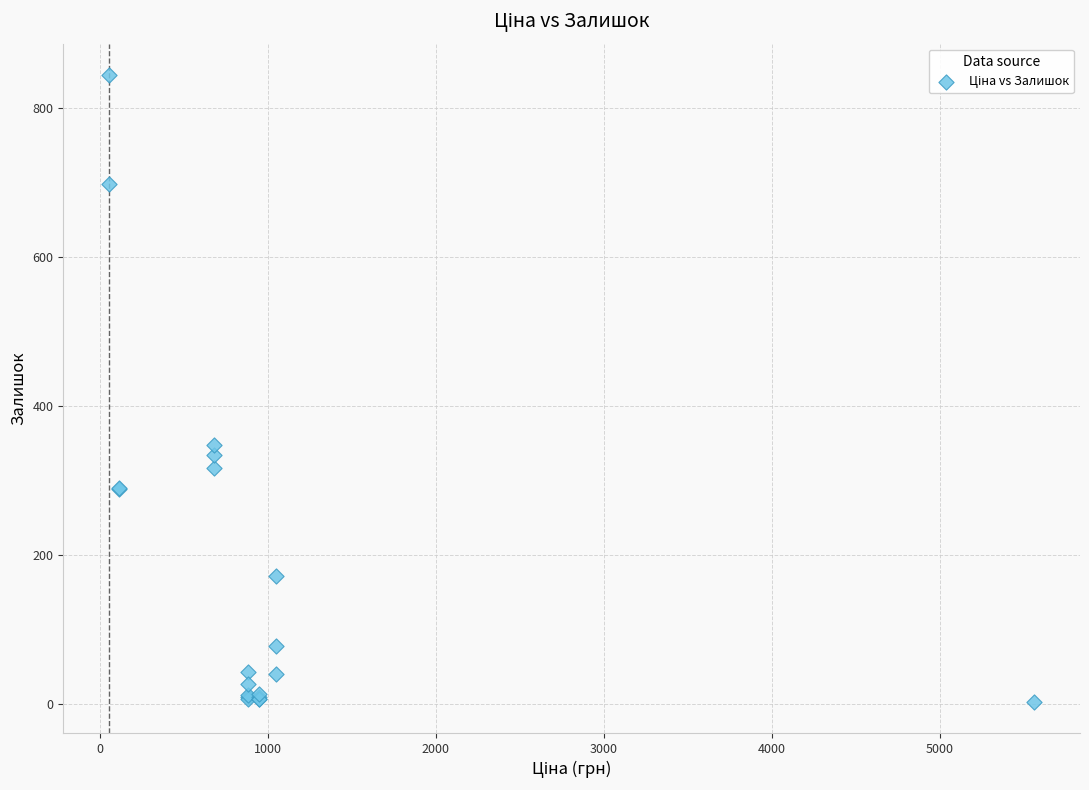

What Y value in the scatter plot is closest to 424?

348